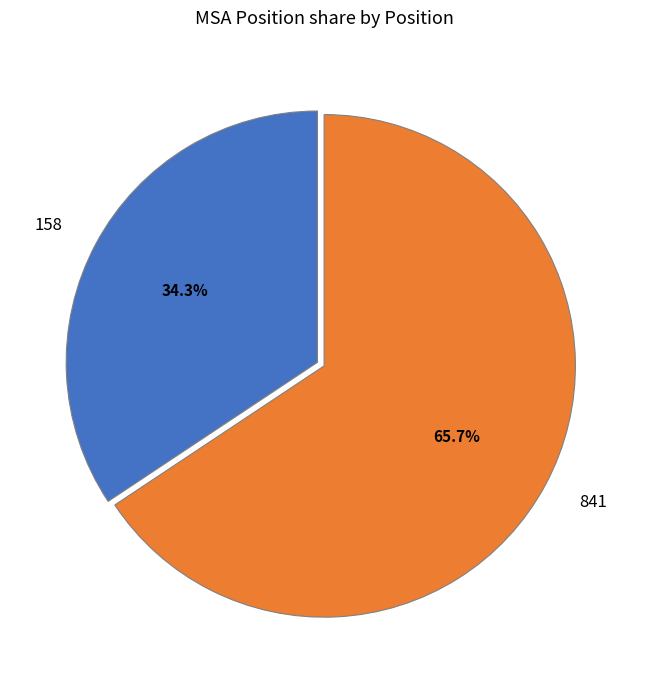

To the nearest percent, what is the difference between the 158 and 841 slice percentages?

31%